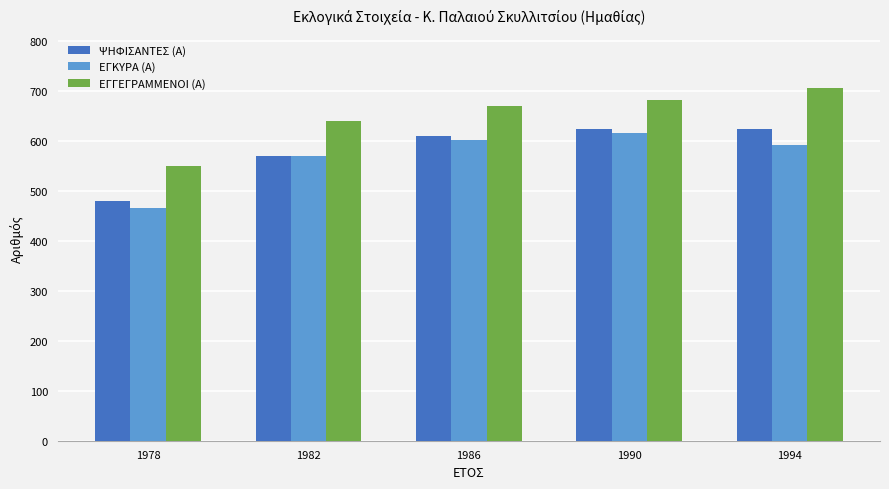

Which series changed the most between 1978 and 1990?

ΕΓΚΥΡΑ (Α)